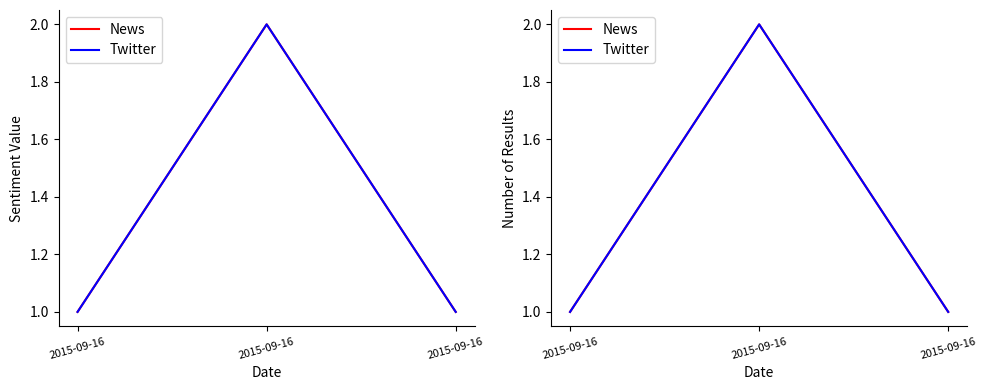

At which label is News closest to 1?

2015-09-16